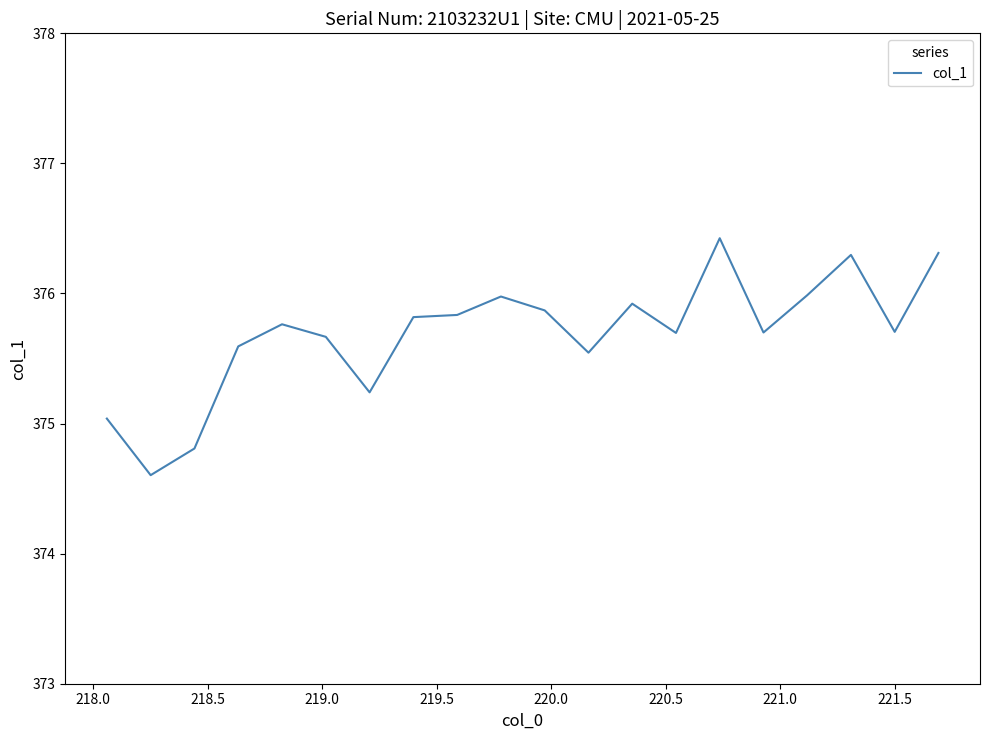

What is the difference between the maximum and minimum values?

1.8